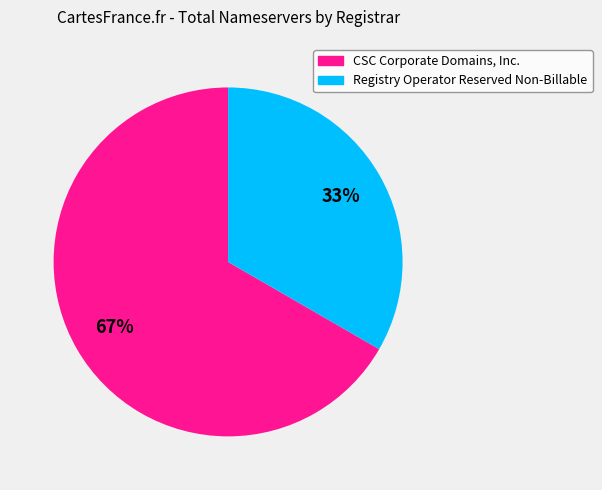

To the nearest percent, what is the average slice percentage?

50%